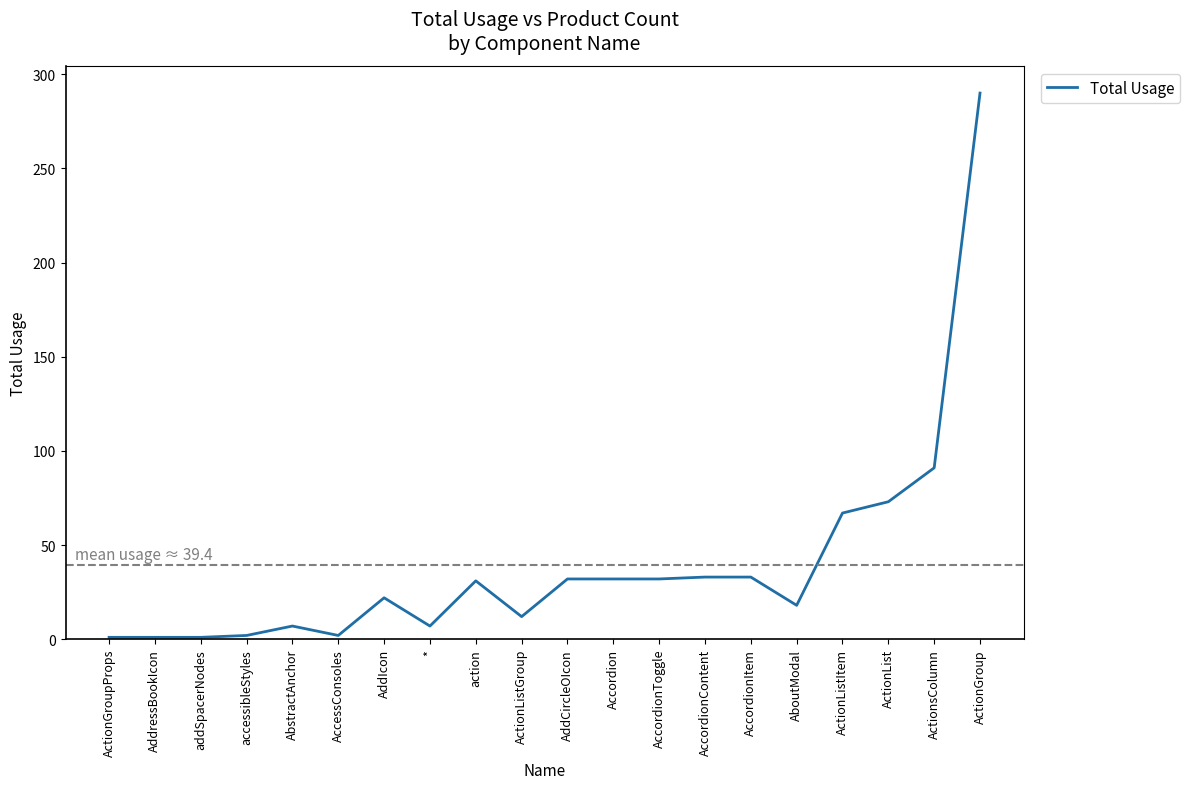

Where is the data nearest to the value 145?

ActionsColumn